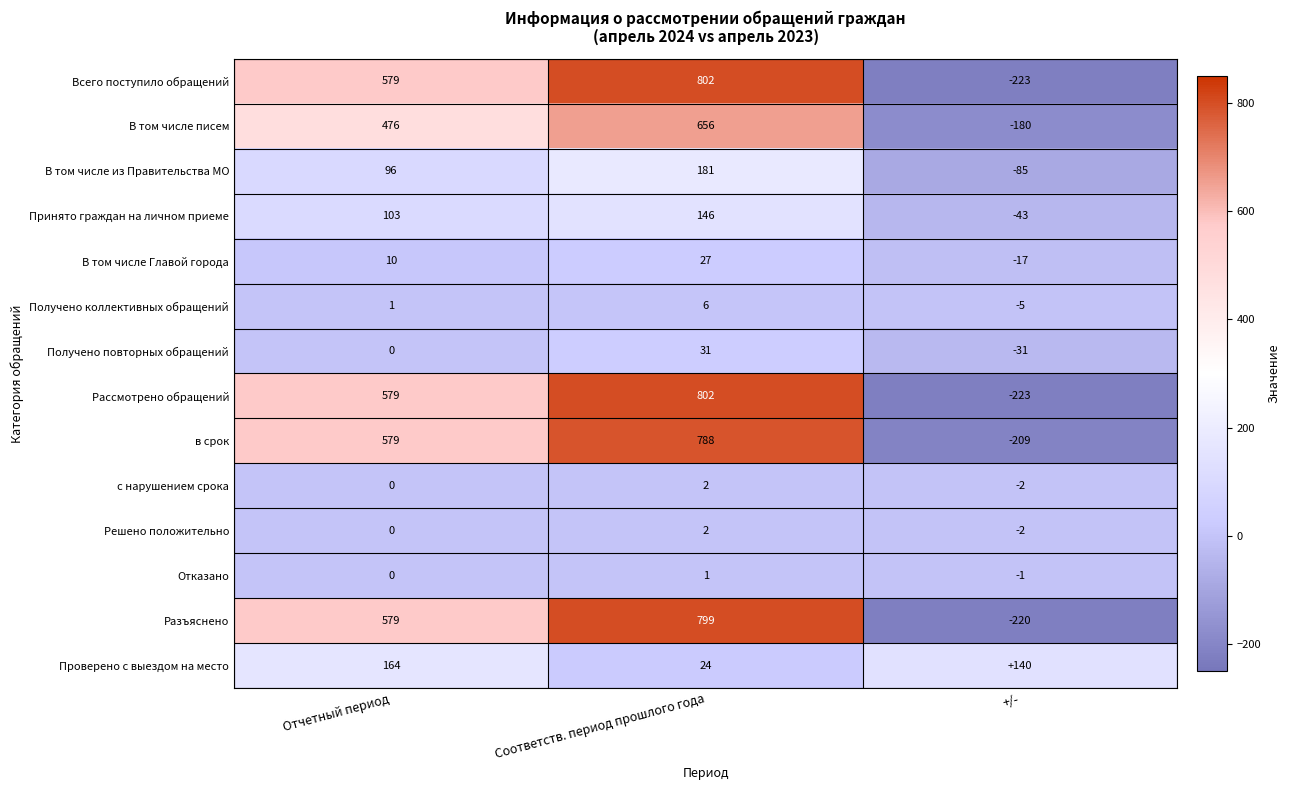

Count the Получено коллективных обращений values in the range -5 to 6.

3